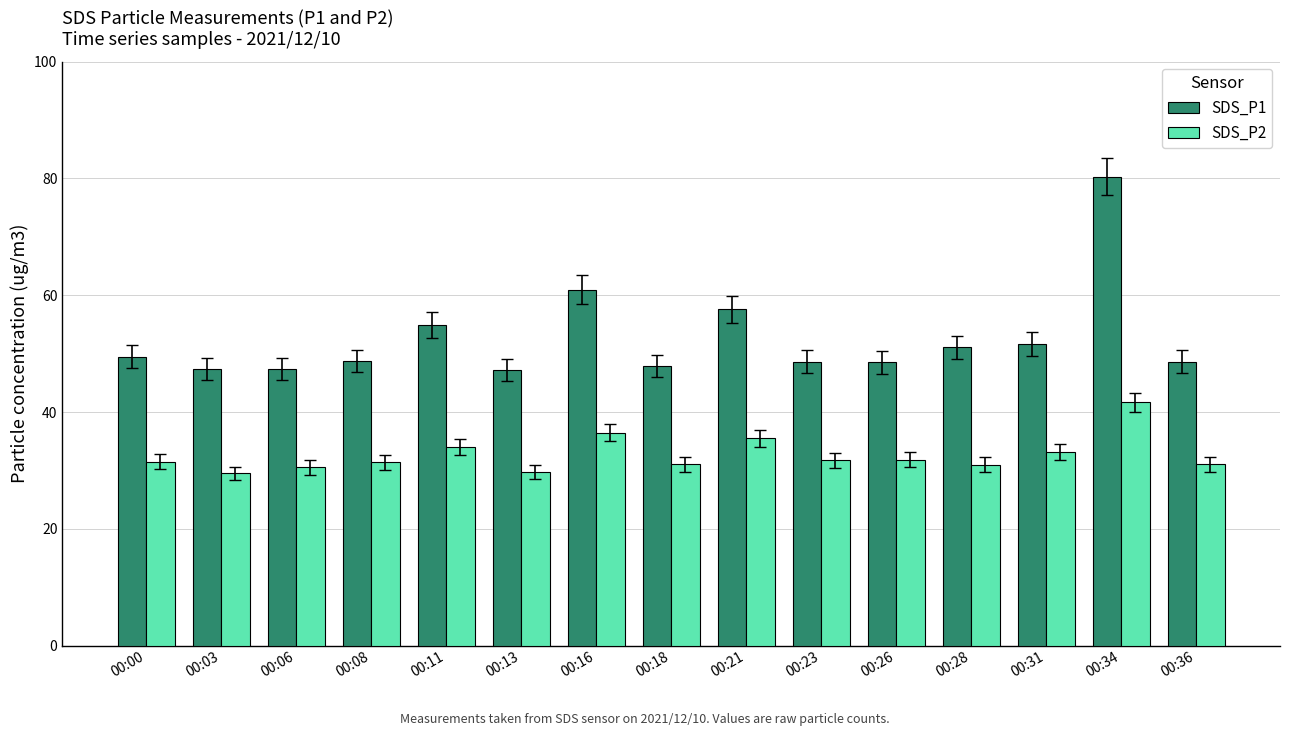

Which series has the largest range (max minus min)?

SDS_P1